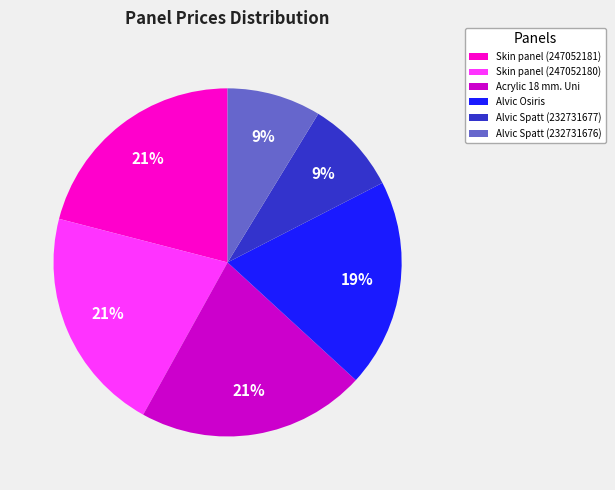

How many slices are in this pie chart?

6